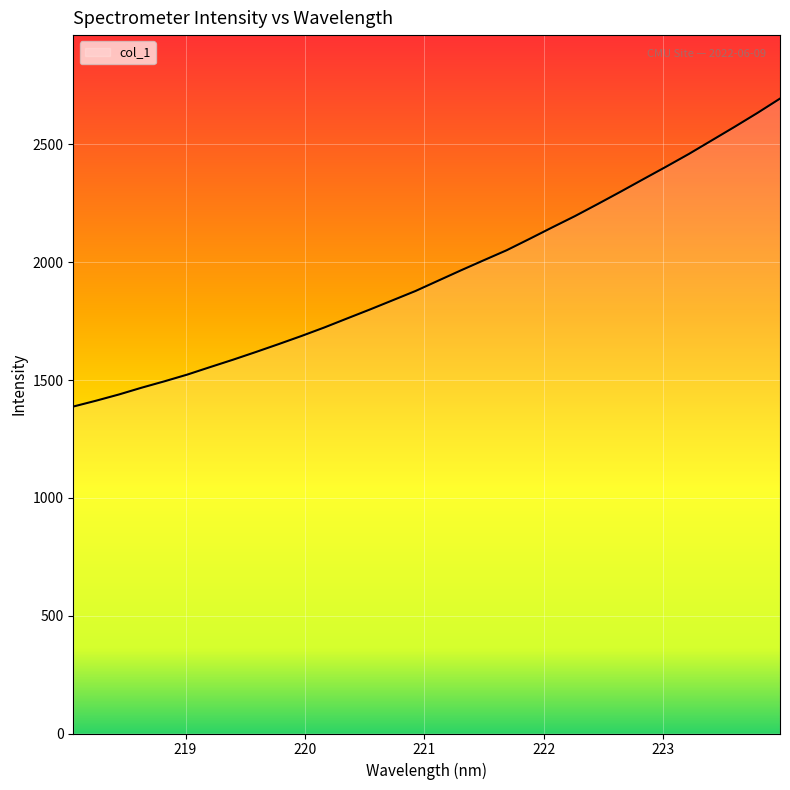

How many distinct data groups are displayed?

1